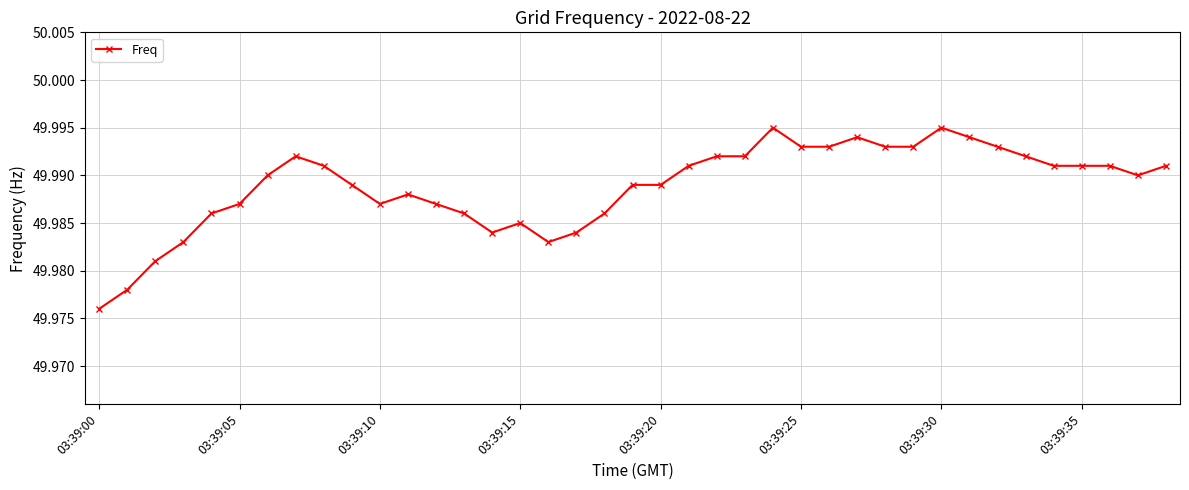

What is the sum of all values?

1949.6